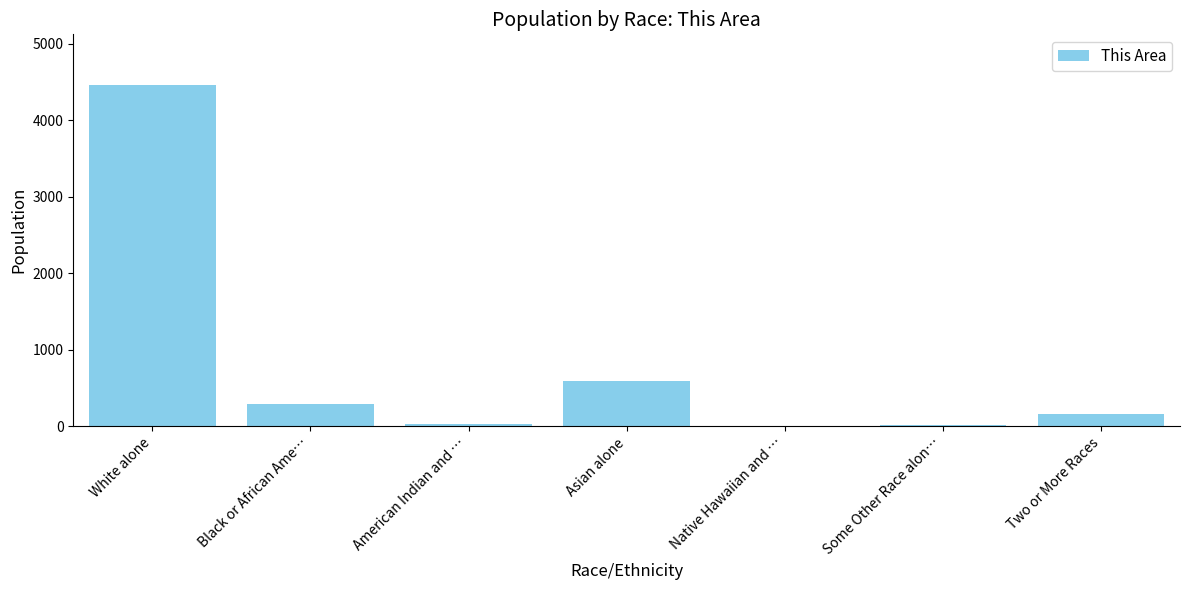

At which category does the chart reach its peak across all series?

White alone